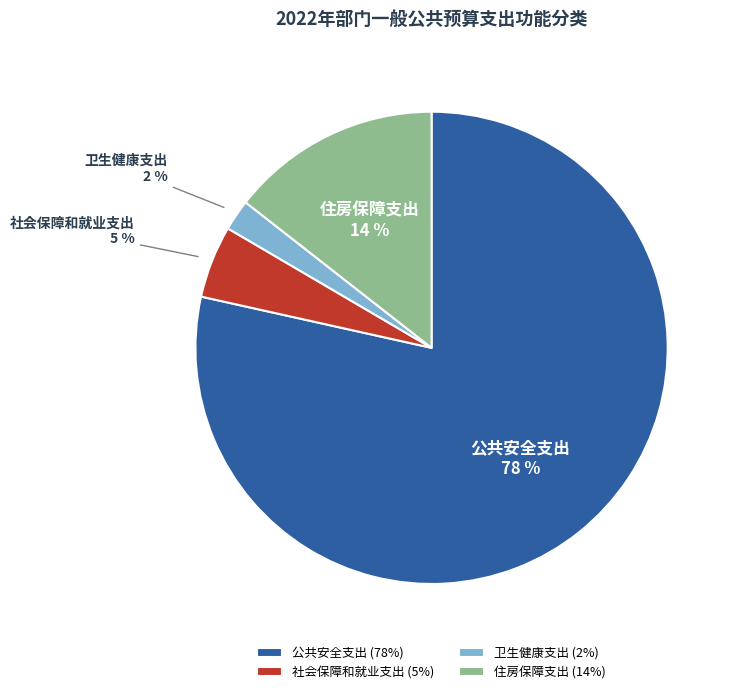

Count the number of slices in the pie.

4